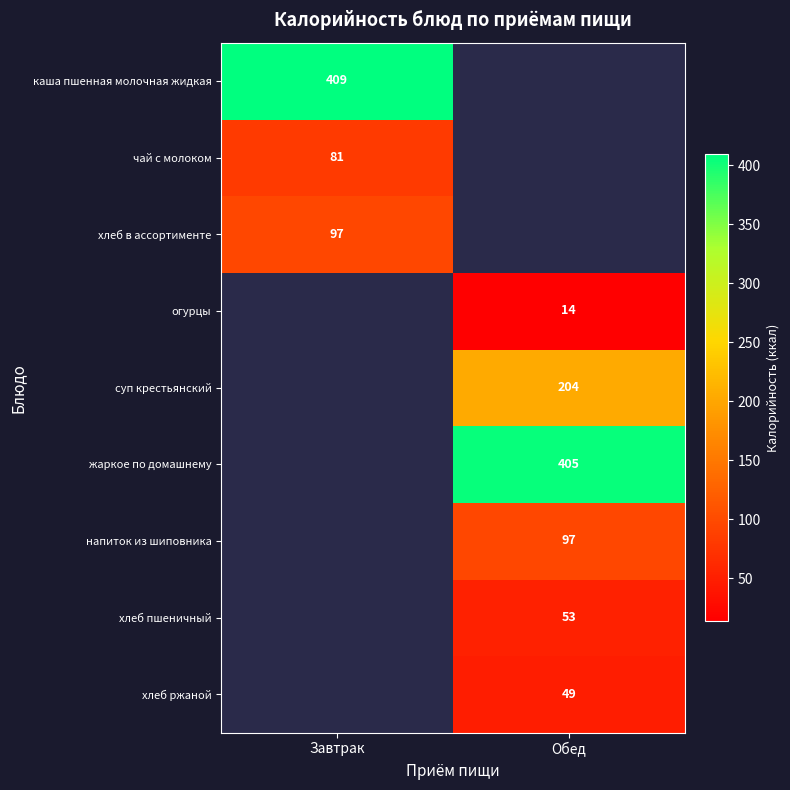

The value of напиток из шиповника at Обед is 168. True or false?

False